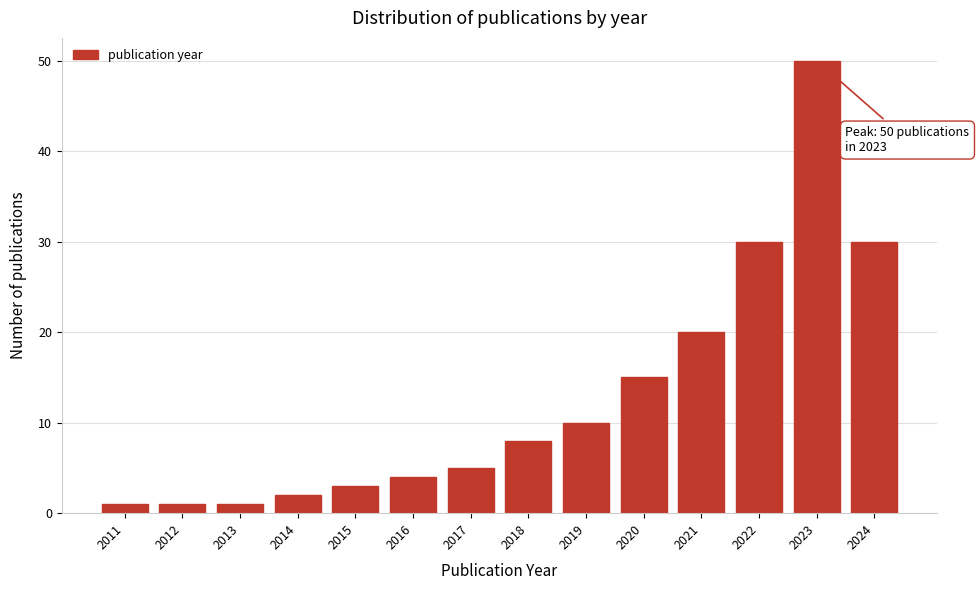

Reading left to right, transcribe all the data shown in this chart.

1	1	1	2	3	4	5	8	10	15	20	30	50	30